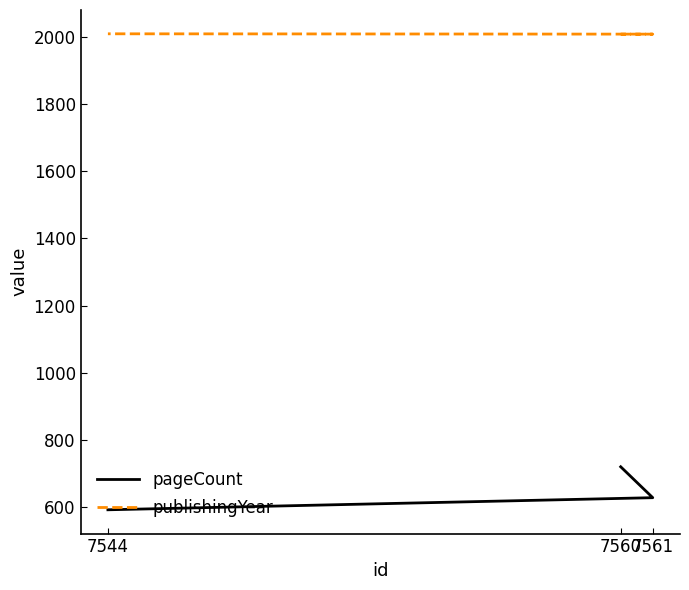

What is the sum of all pageCount values?

1940